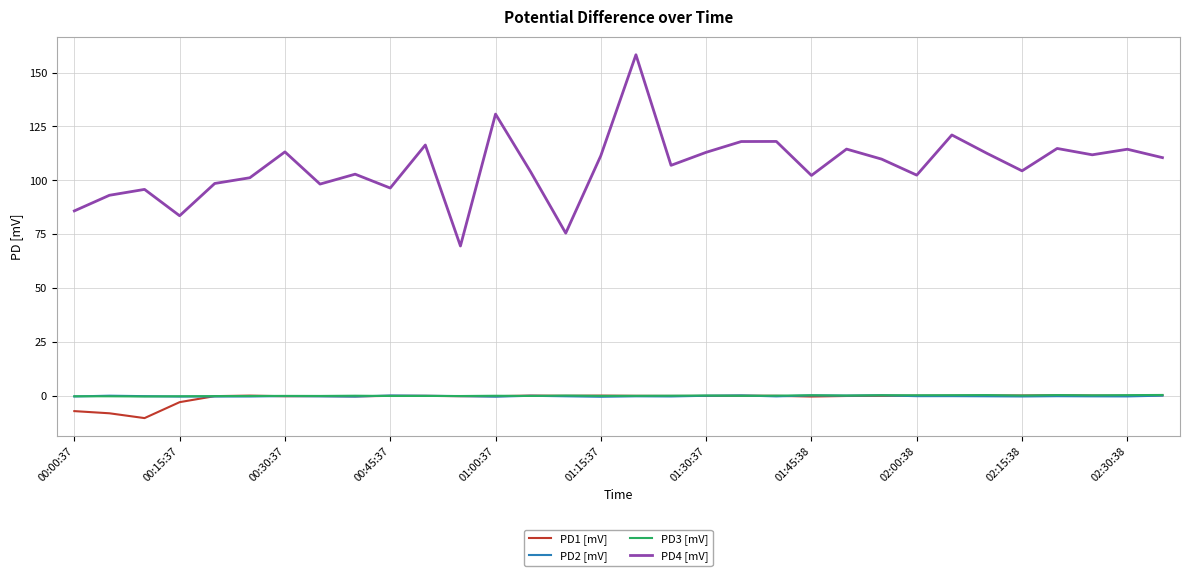

Count the number of data series in this chart.

4